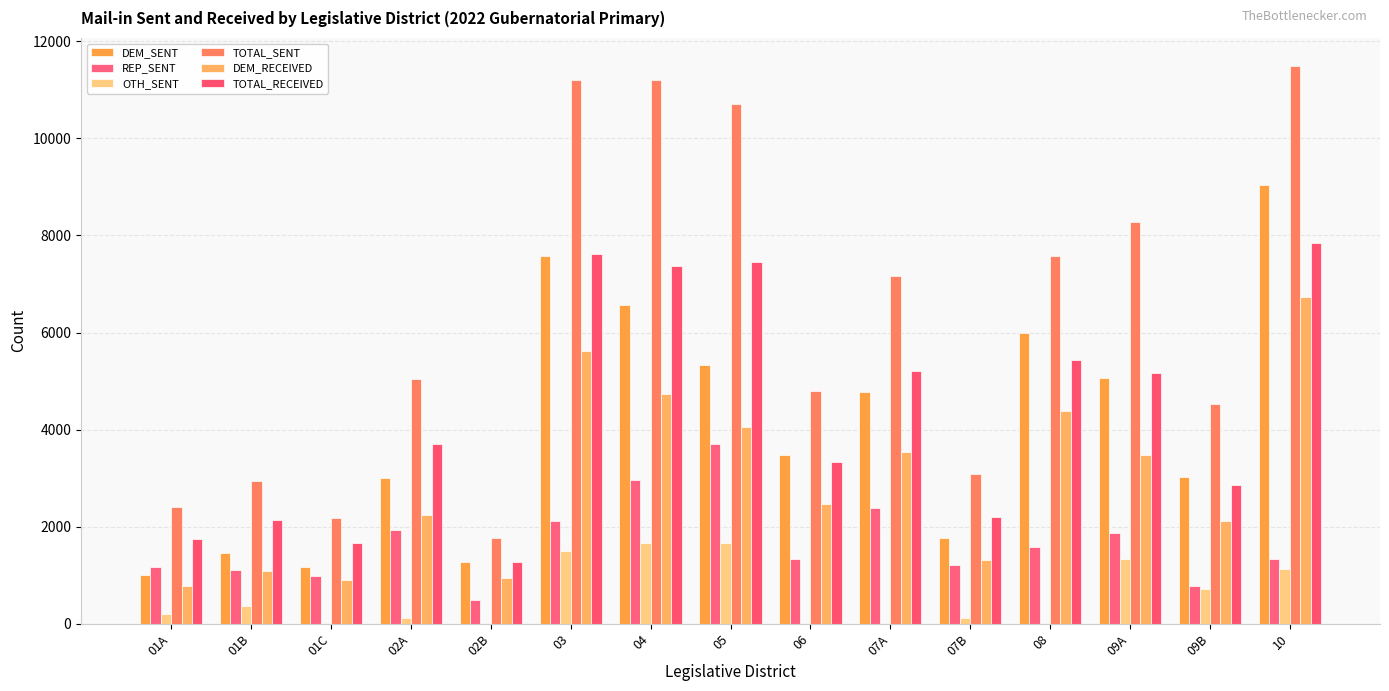

What are all the series names shown in the legend?

DEM_SENT, REP_SENT, OTH_SENT, TOTAL_SENT, DEM_RECEIVED, TOTAL_RECEIVED